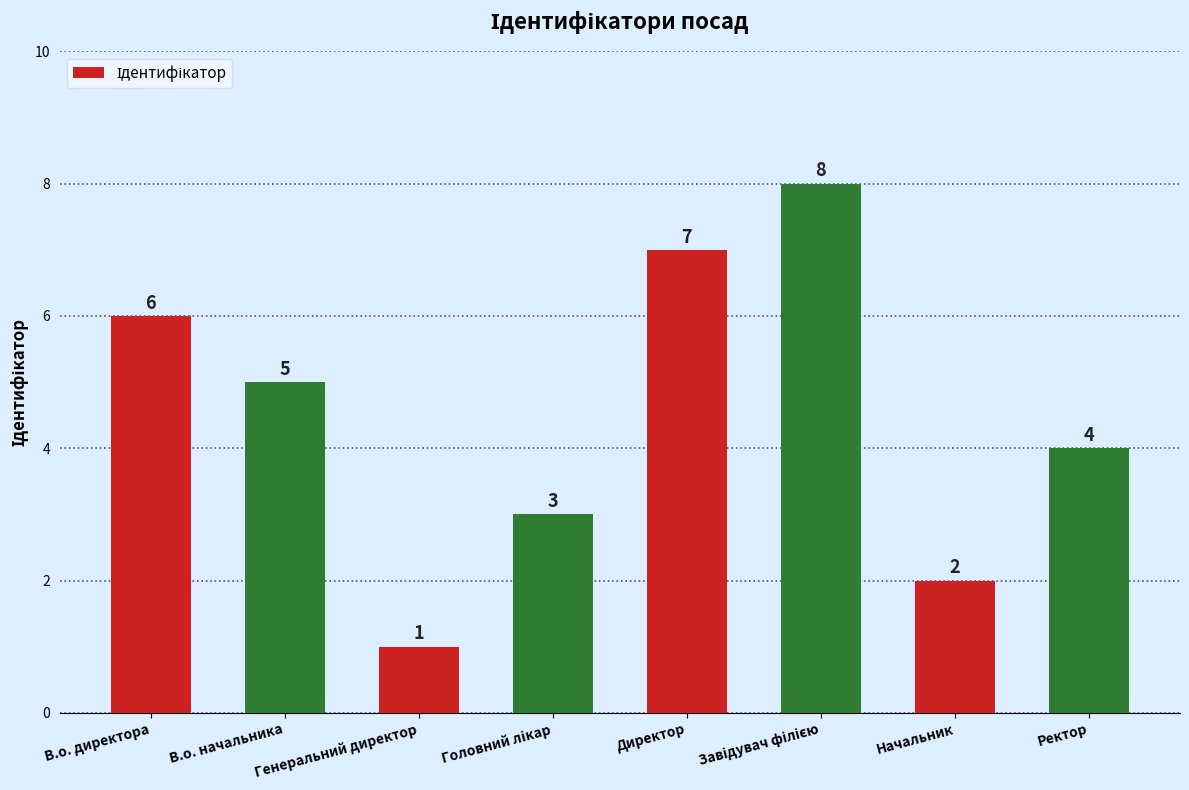

Reading left to right, what are all the values shown in this chart?

6	5	1	3	7	8	2	4